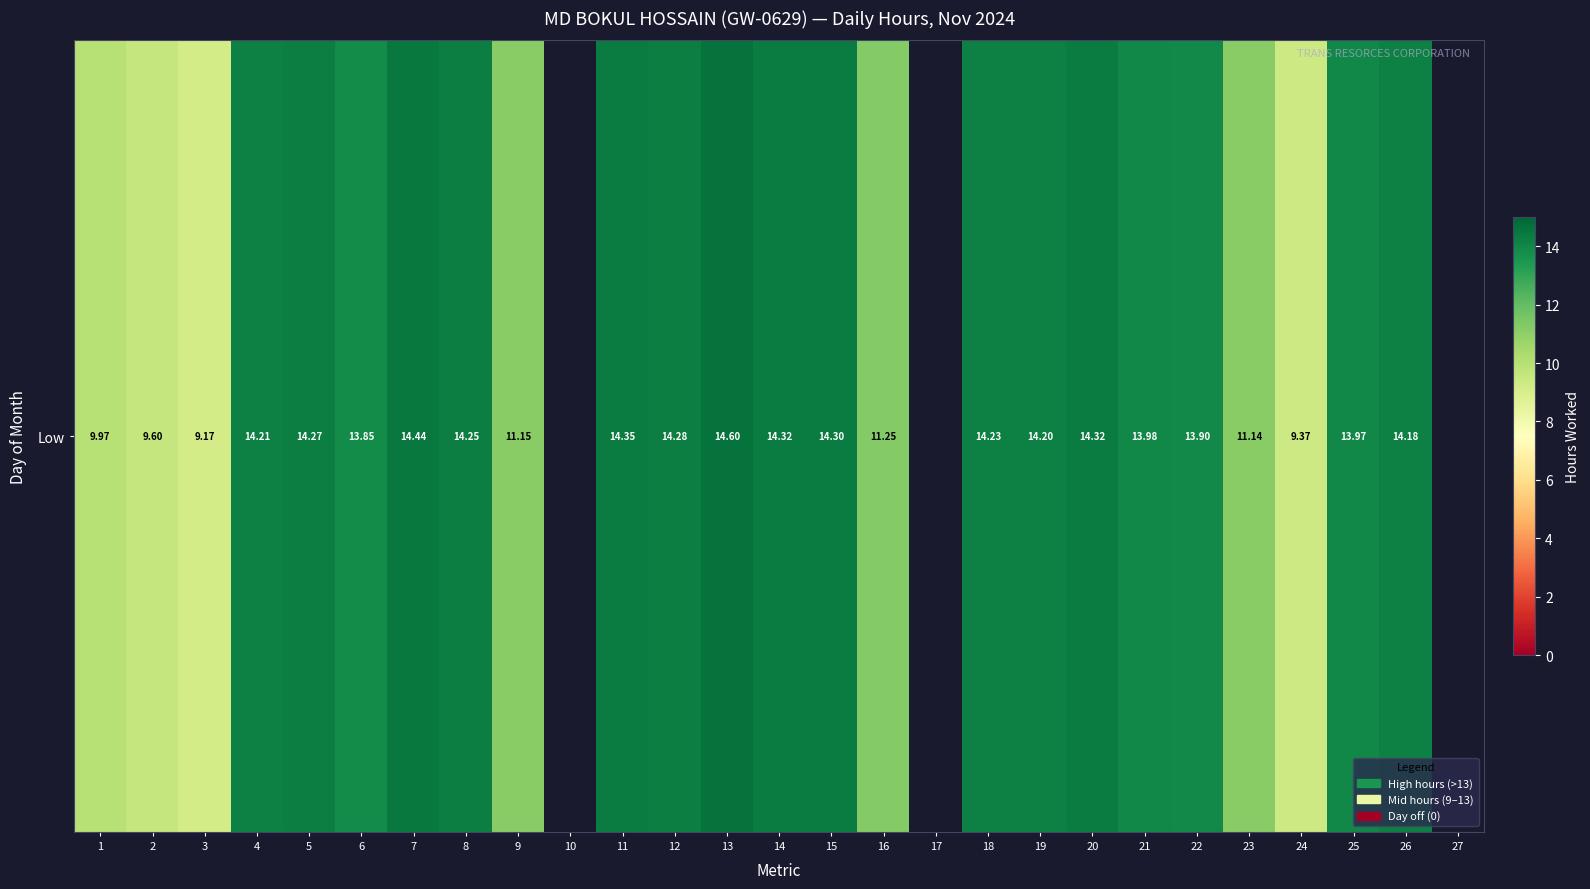

What is the sum of all values?

313.3